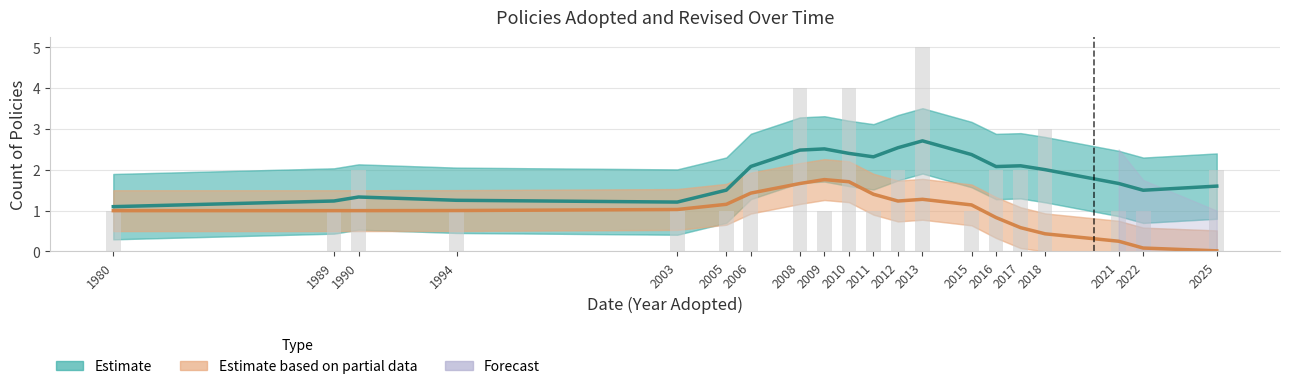

Is the value of Revised (Partial Data) at 2013 greater than the value of Adopted (Estimate) at 2015?

No